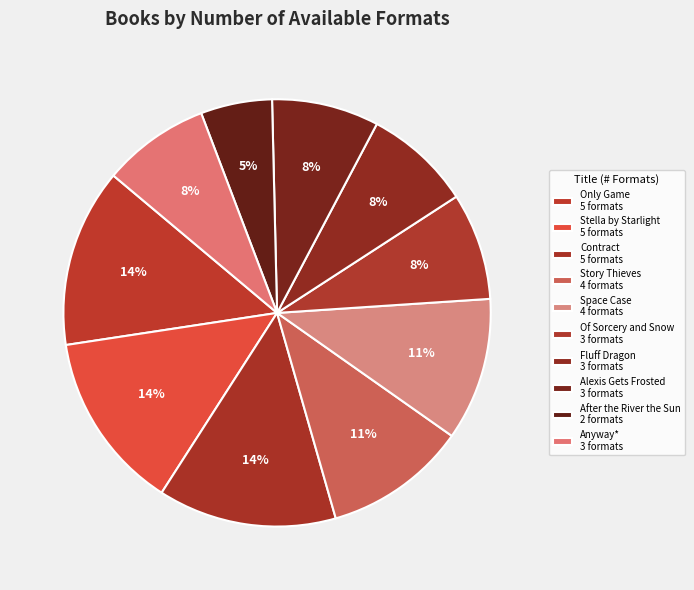

What is the change in value from Only Game to Space Case?

-1